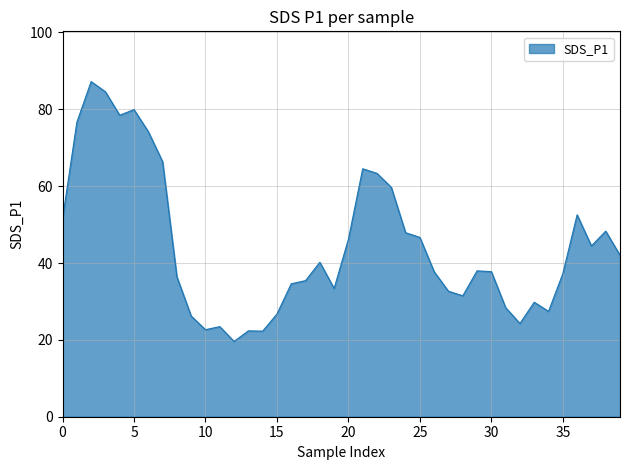

What is the difference between the maximum and minimum values?

67.6